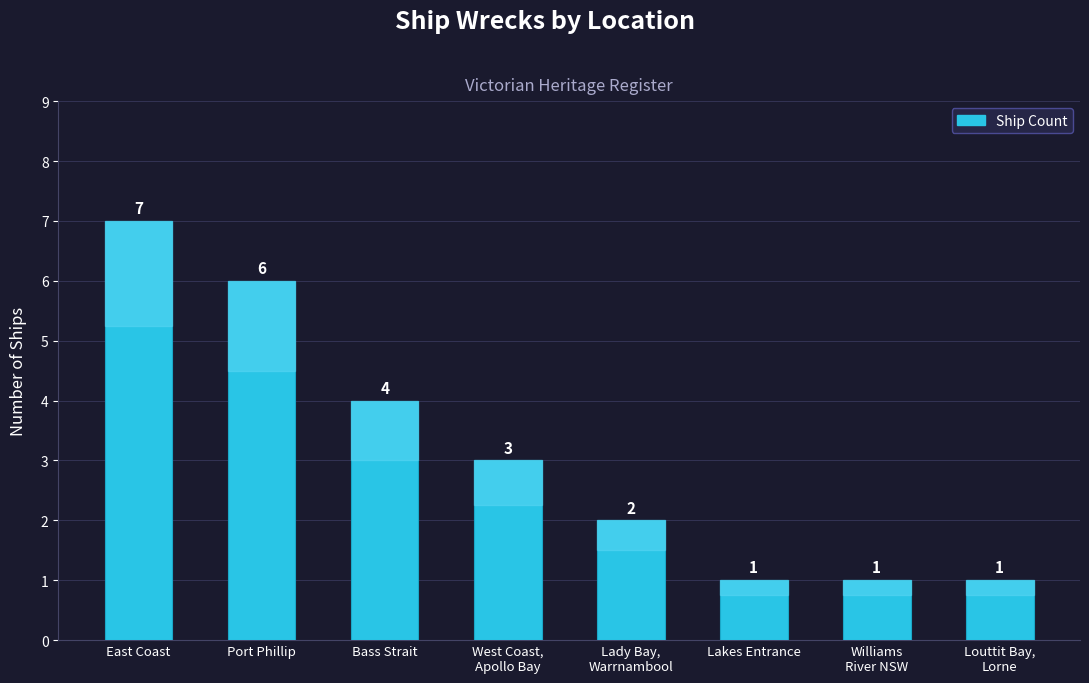

What is the maximum value shown in the chart?

7